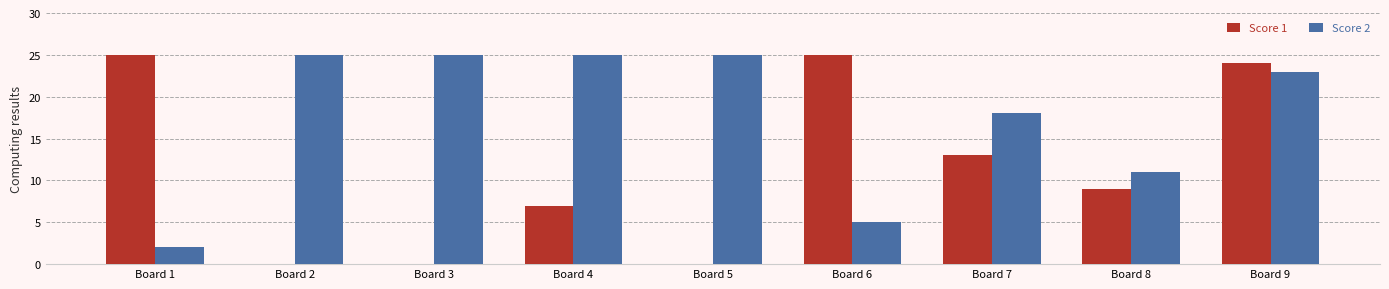

How many groups of bars are there?

9